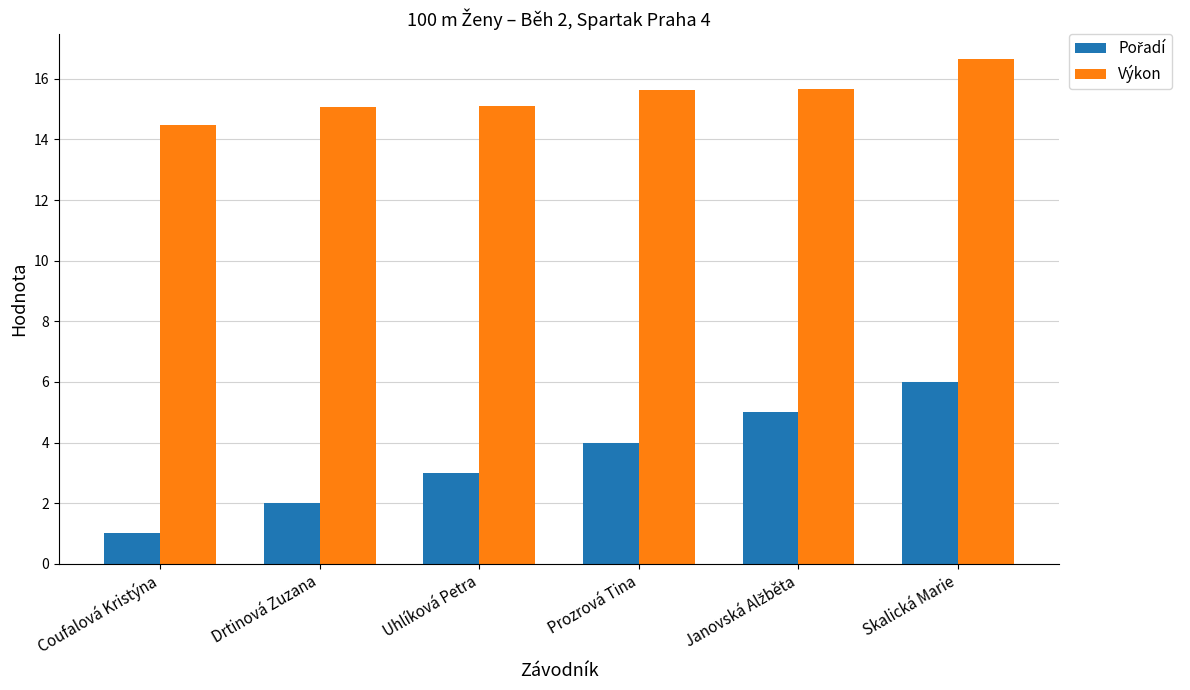

How many groups of bars are there?

6